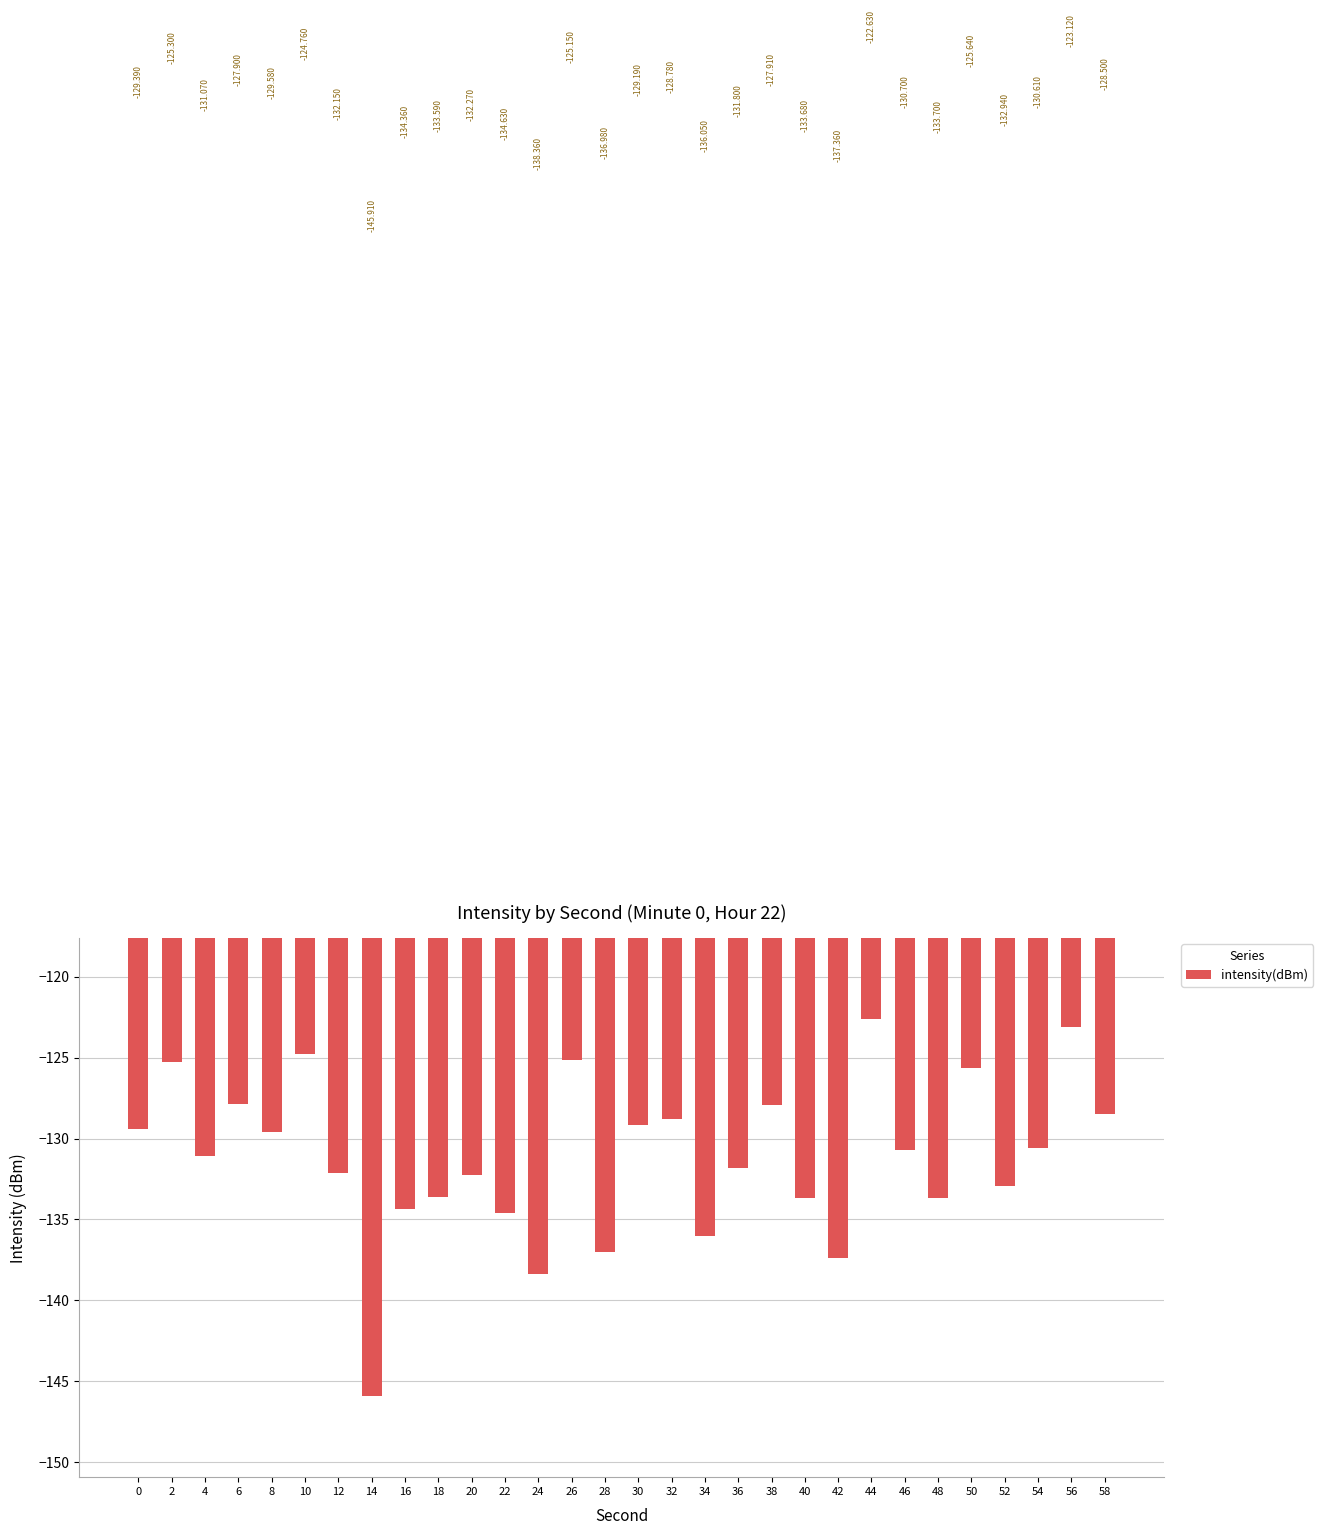

What is the difference between the maximum and minimum values?

23.3